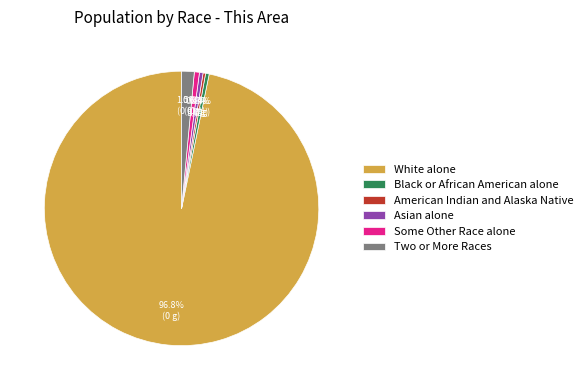

Which slice is the largest?

White alone